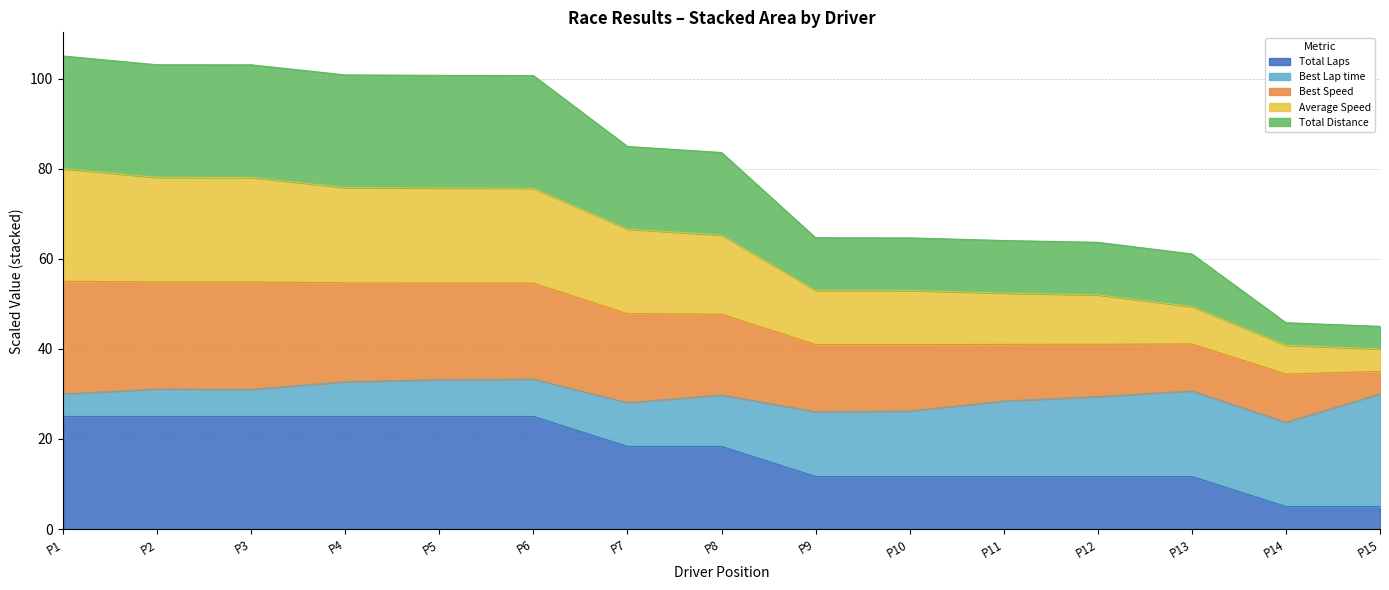

Does the chart have visible grid lines?

Yes